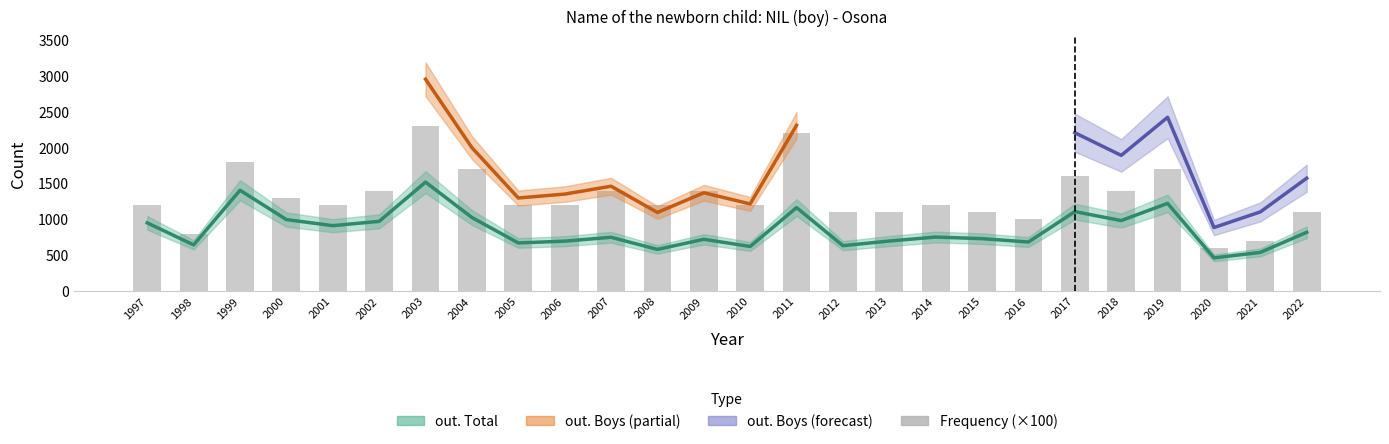

Reading left to right, list all the values displayed in this chart.

1200	800	1800	1300	1200	1400	2300	1700	1200	1200	1400	1200	1400	1200	2200	1100	1100	1200	1100	1000	1600	1400	1700	600	700	1100